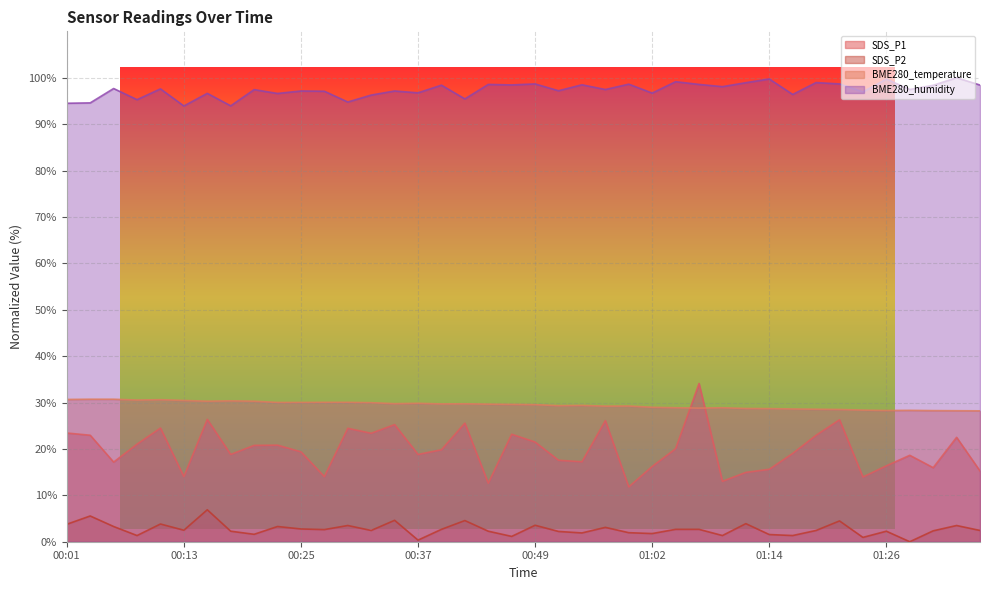

What is the label of the 35th point from the right?

00:13